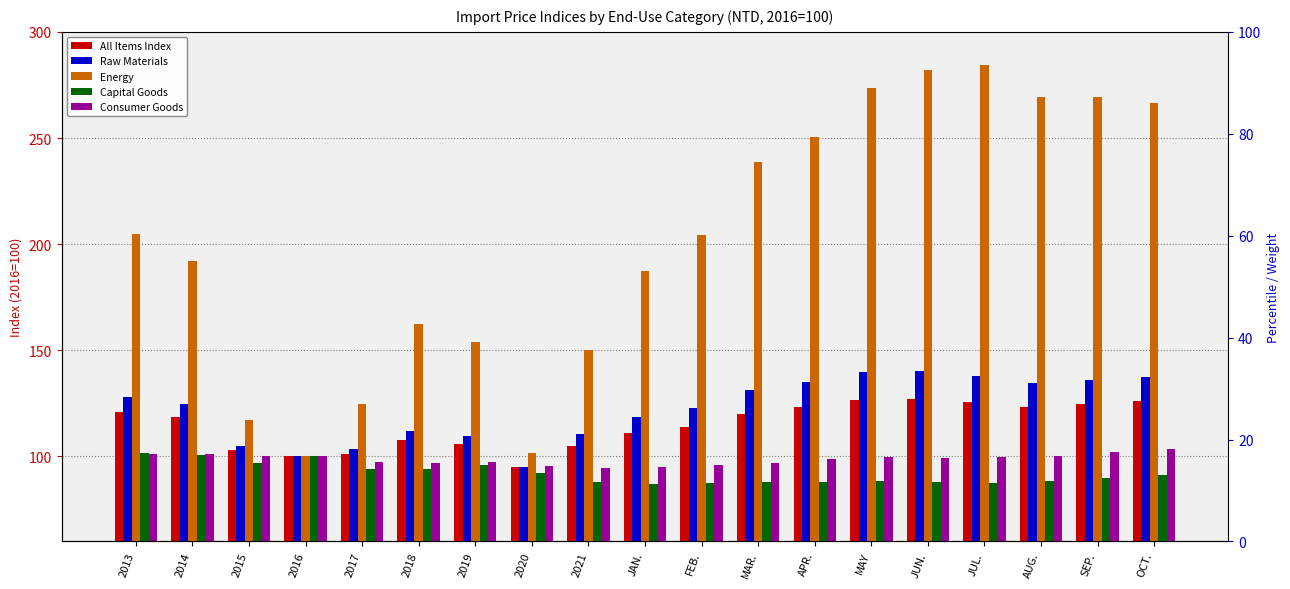

How many data points in All Items Index are less than 118?

9